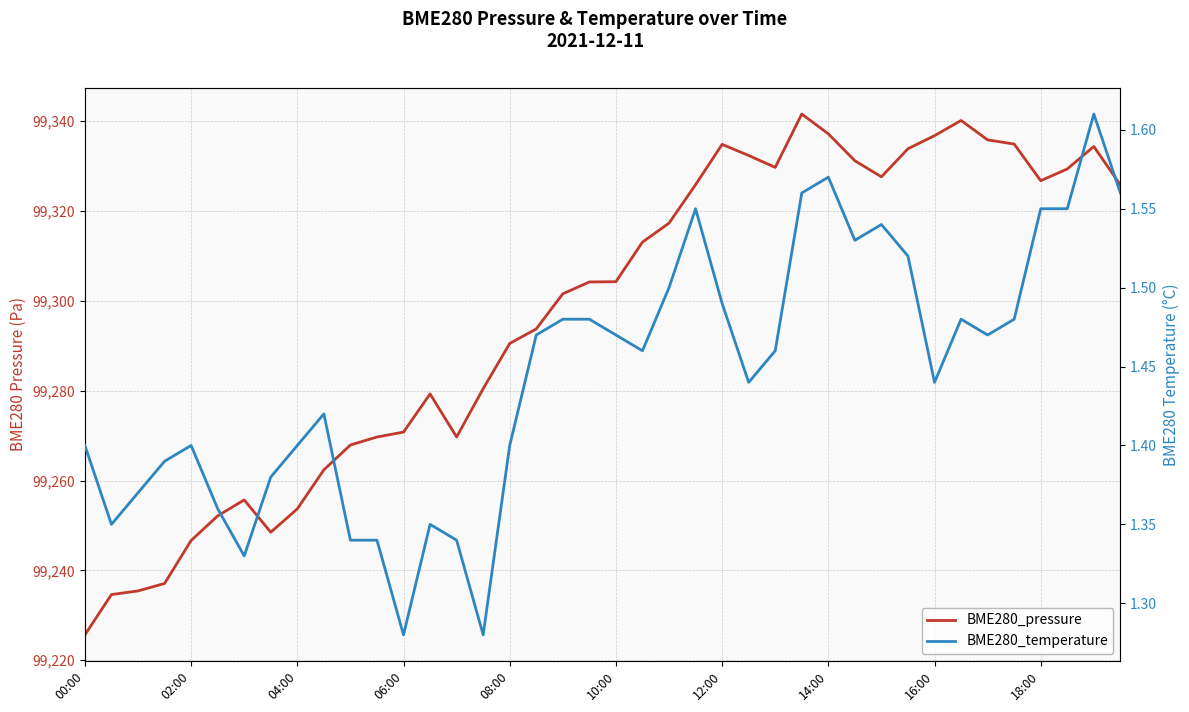

Reading right to left, extract all data points from this chart.

BME280_pressure: 99325.8	99334.3	99329.3	99326.7	99334.9	99335.8	99340.1	99336.8	99333.8	99327.6	99331.2	99337.2	99341.6	99329.7	99332.3	99334.8	99325.8	99317.3	99313.1	99304.2	99304.2	99301.6	99293.8	99290.5	99280.4	99269.7	99279.3	99270.8	99269.7	99267.9	99262.4	99253.7	99248.5	99255.7	99252.1	99246.7	99237.1	99235.4	99234.6	99225.7
BME280_temperature: 1.6	1.6	1.6	1.6	1.5	1.5	1.5	1.4	1.5	1.5	1.5	1.6	1.6	1.5	1.4	1.5	1.6	1.5	1.5	1.5	1.5	1.5	1.5	1.4	1.3	1.3	1.4	1.3	1.3	1.3	1.4	1.4	1.4	1.3	1.4	1.4	1.4	1.4	1.4	1.4